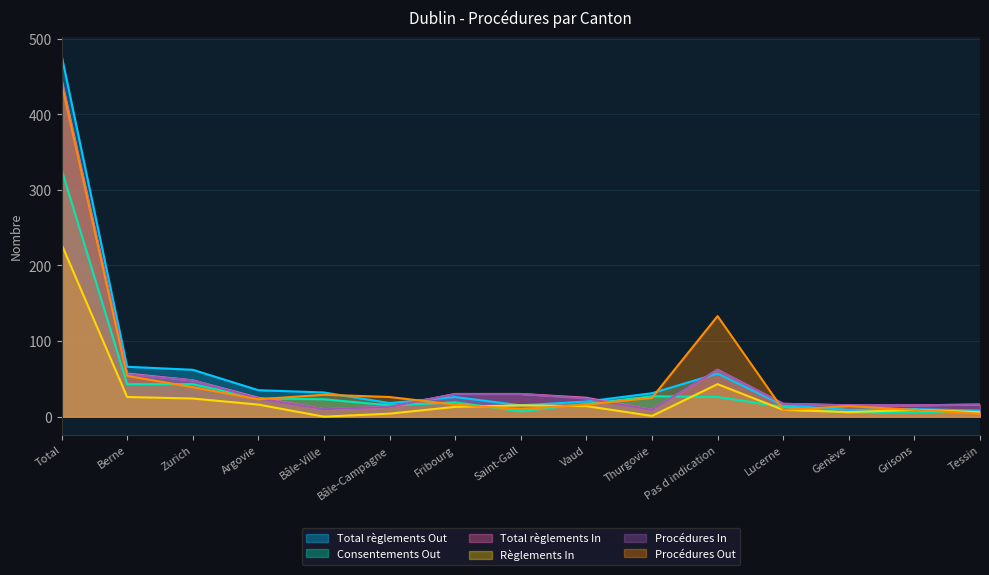

What are all the series names shown in the legend?

Total règlements Out, Consentements Out, Total règlements In, Règlements In, Procédures In, Procédures Out